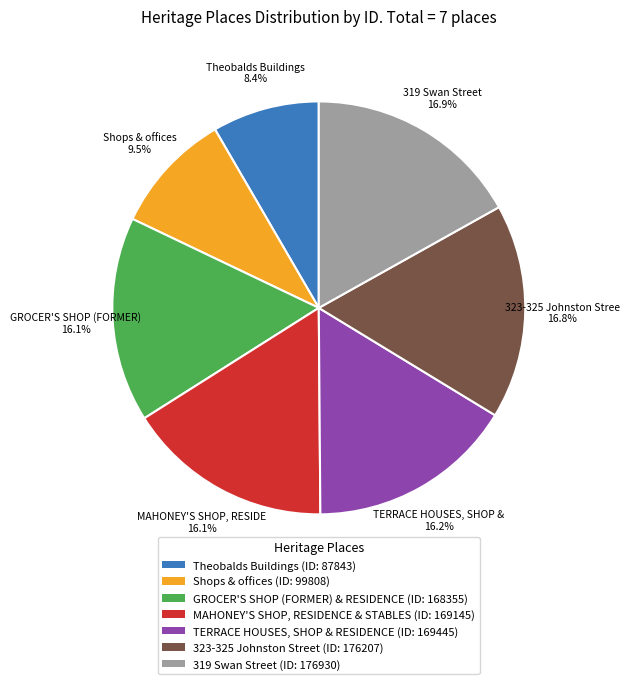

Is there any slice that represents more than half of the pie?

No